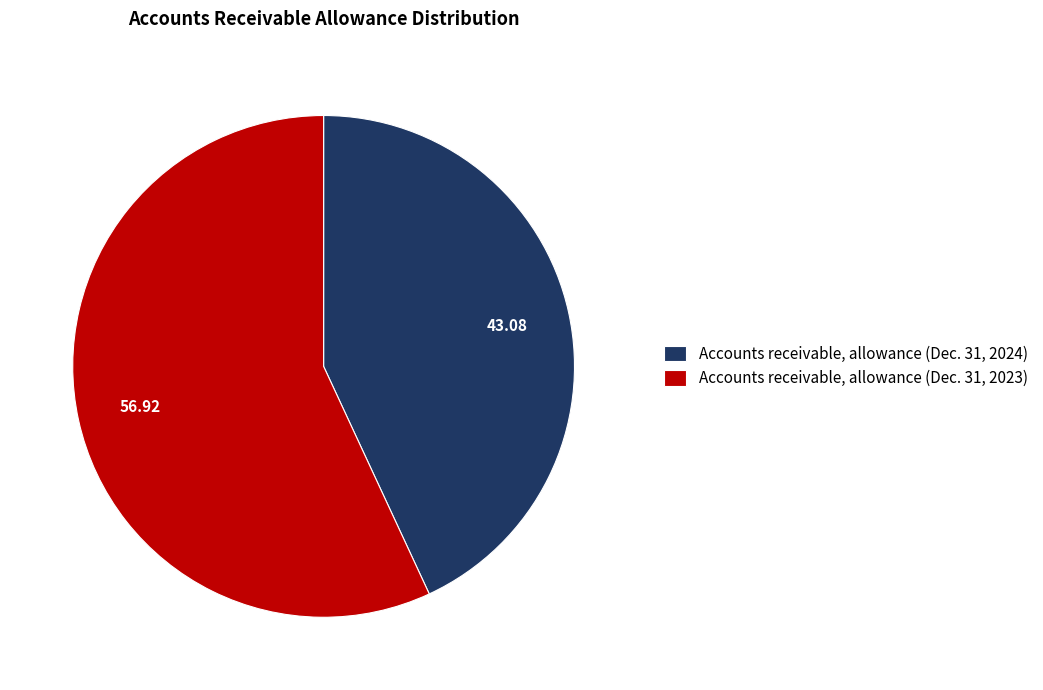

How many segments does this pie chart have?

2